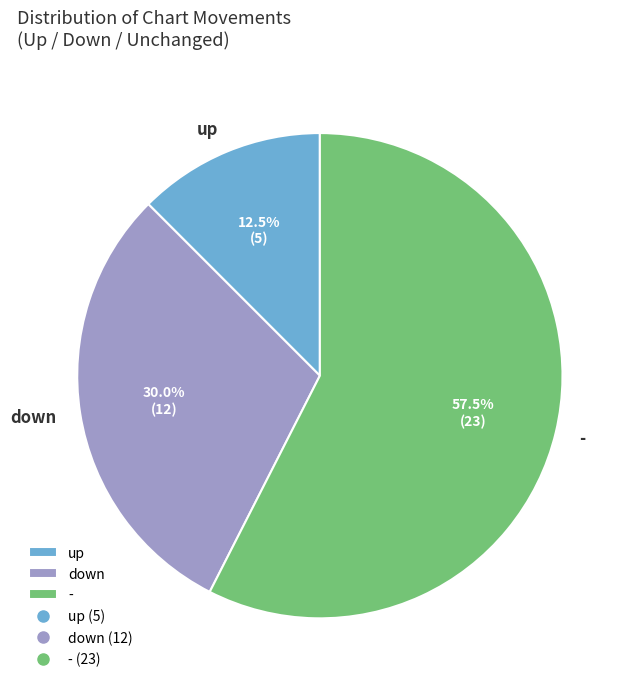

What portion of the pie excludes up?

87.5%